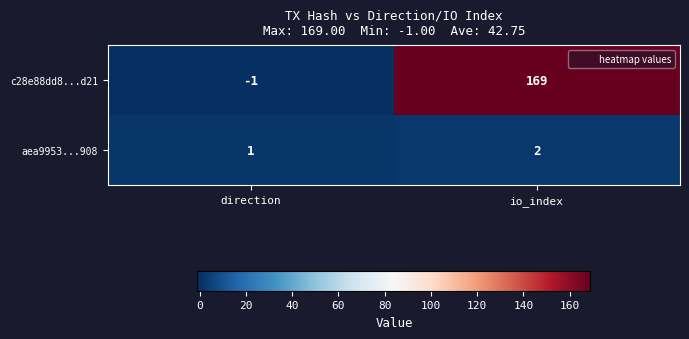

At which label is aea9953...908 closest to 1?

direction